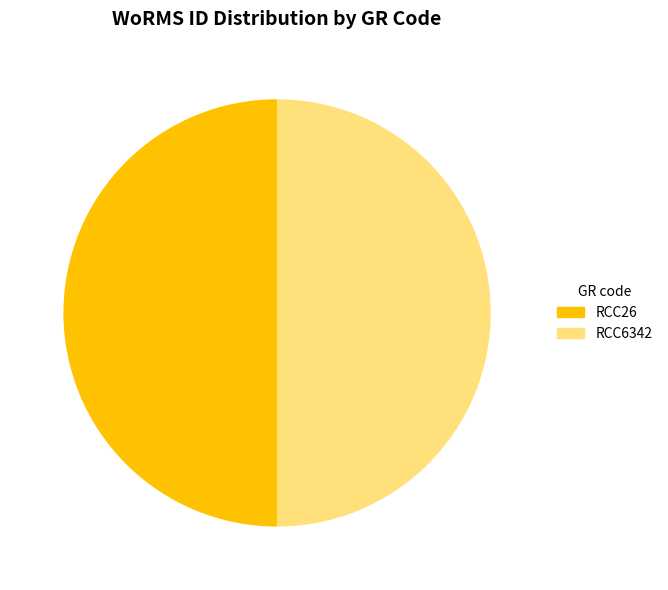

What is the ratio of the value at RCC26 to the value at RCC6342?

1.0